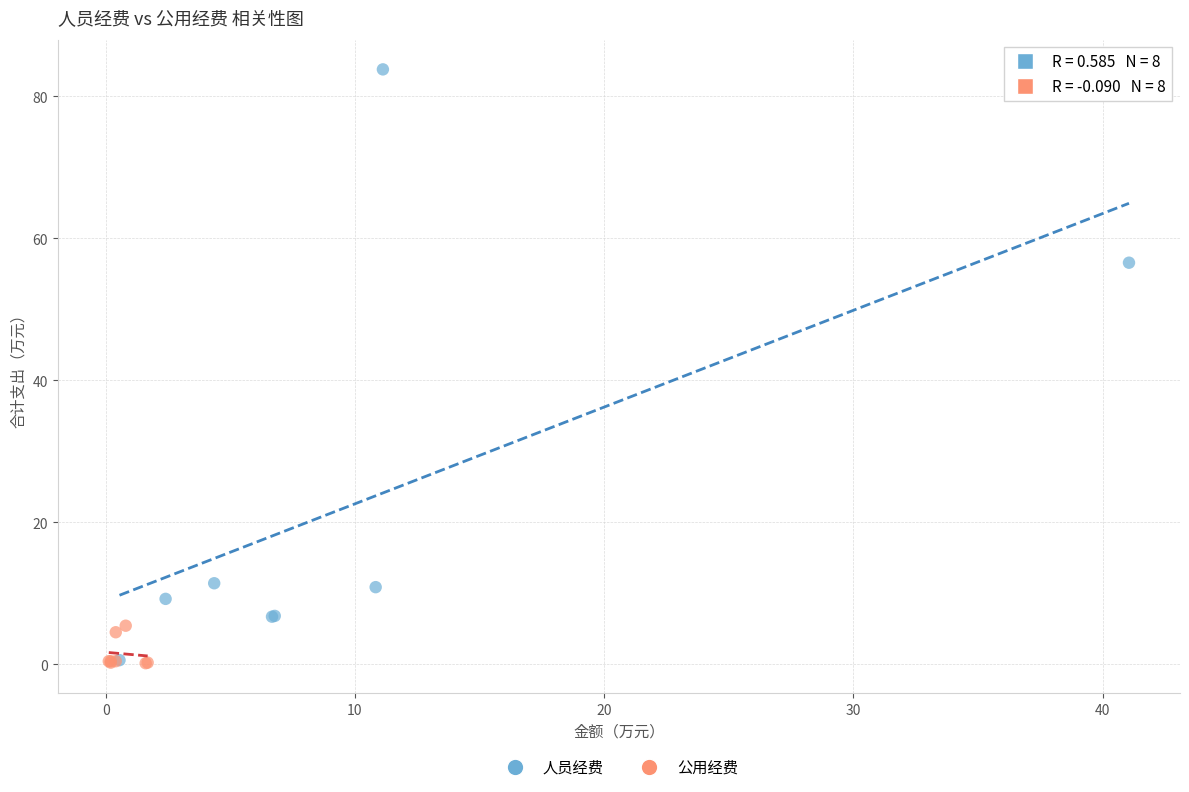

Which series has the widest spread of Y values?

人员经费